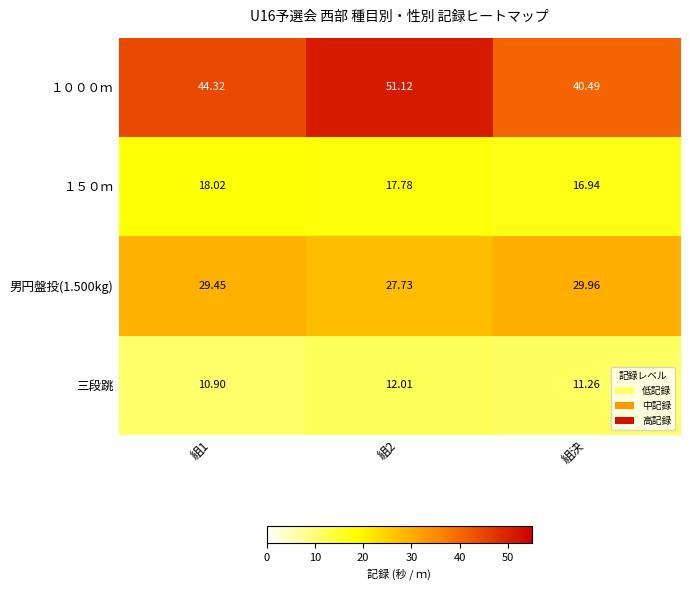

At which label does １５０ｍ reach its minimum?

組決